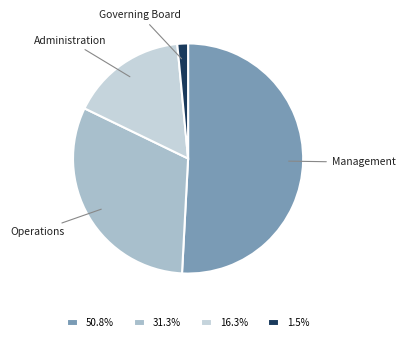

Do Management and Administration together represent more than half of the pie?

Yes